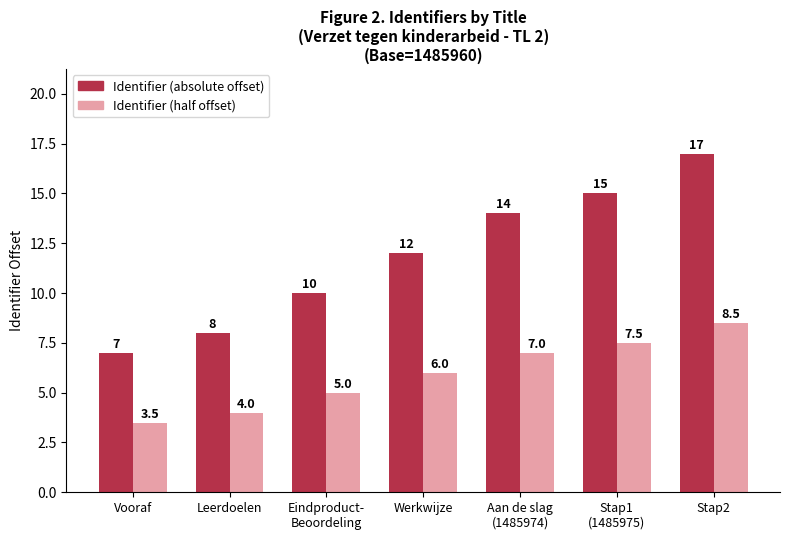

How many values in the Identifier (absolute offset) series are below 12?

3